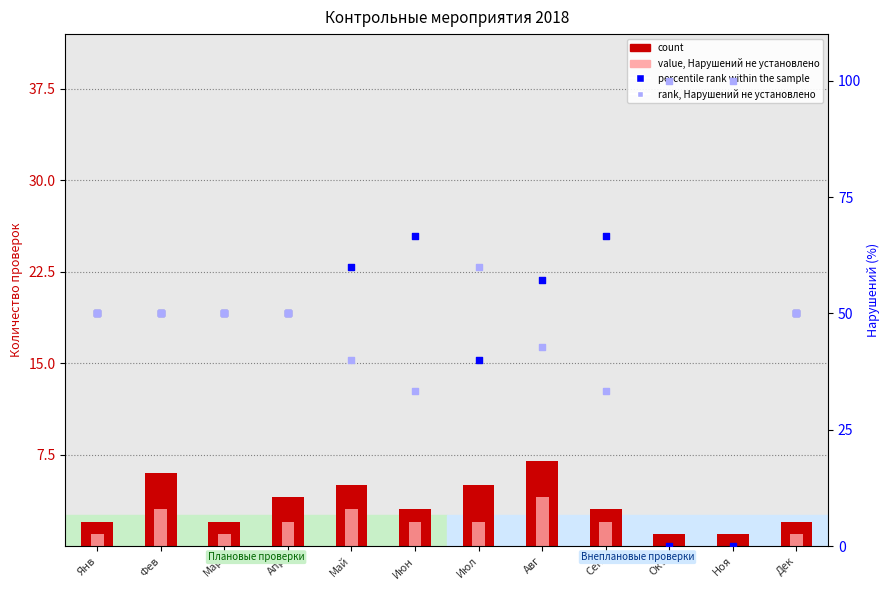

Which series has the largest Y range (max minus min)?

rank, Нарушений не установлено